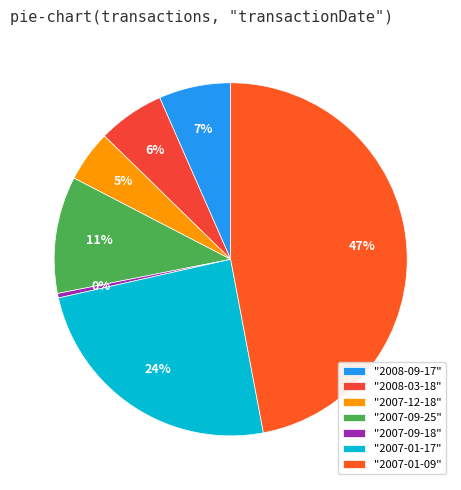

Rank the categories by value from highest to lowest.

2007-01-09, 2007-01-17, 2007-09-25, 2008-09-17, 2008-03-18, 2007-12-18, 2007-09-18